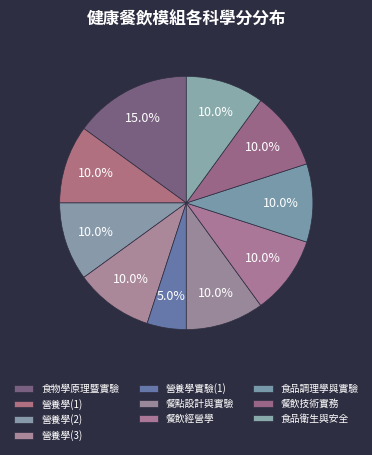

The 食物學原理暨實驗 slice represents 15% of the pie. True or false?

True